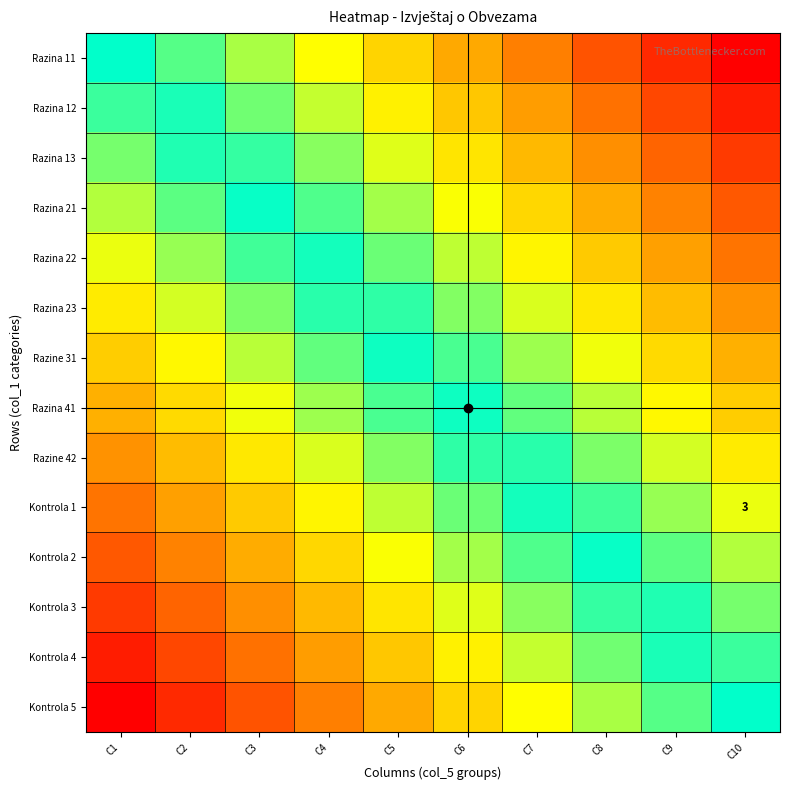

Where is Kontrola 5 nearest to the value 0?

C1